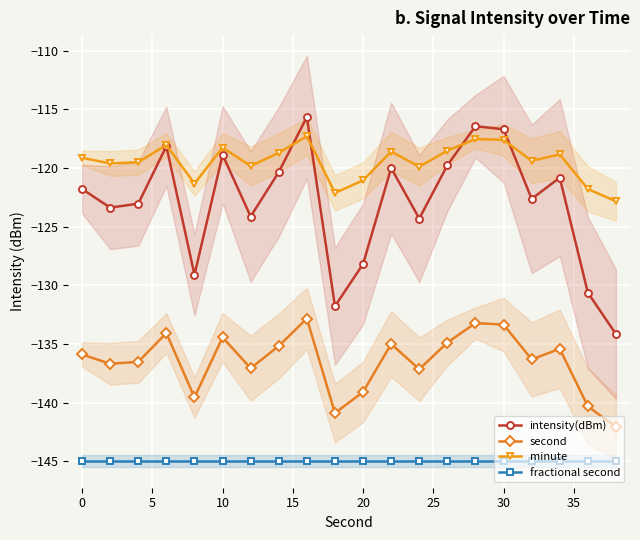

What is the value of the intensity(dBm) point at the 15th from the left?

-116.4